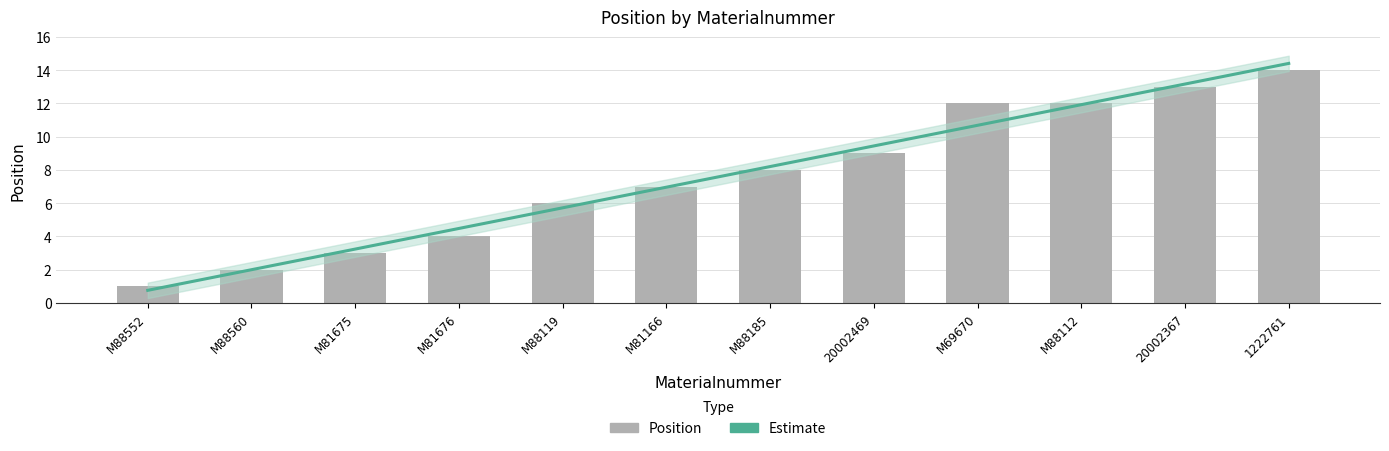

What is the difference between the values at M81676 and 1222761?

10